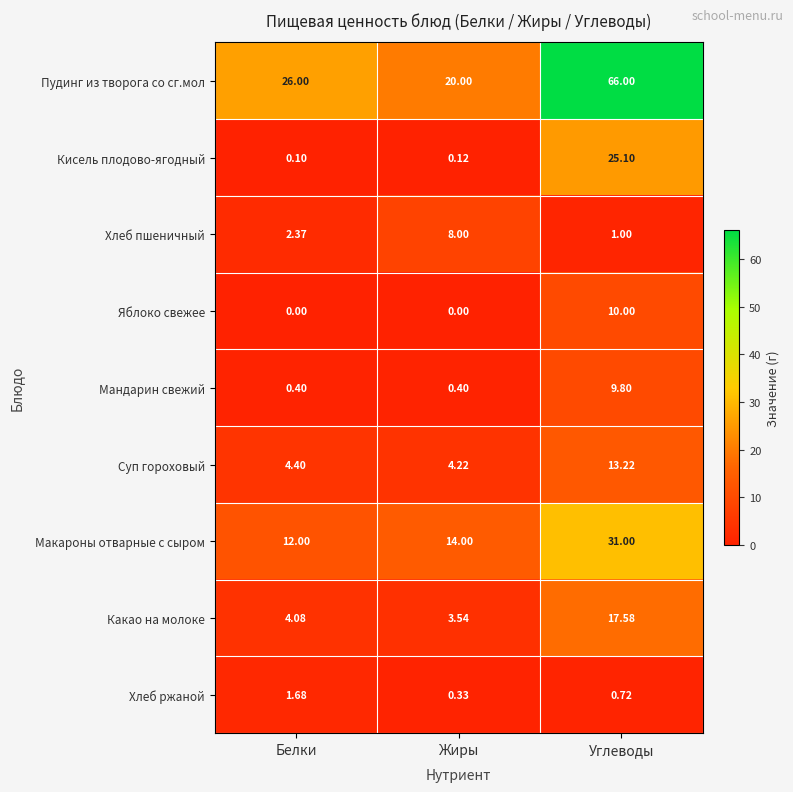

Between Жиры and Углеводы, which series saw the biggest shift?

Пудинг из творога со сг.мол